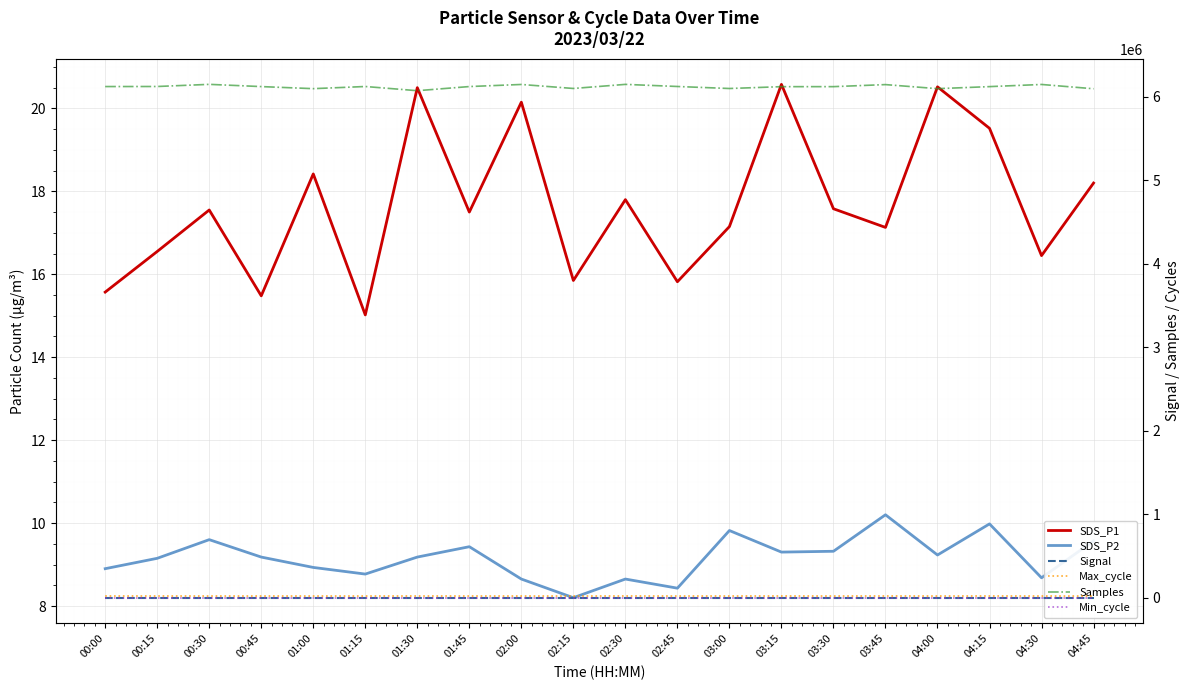

Reading left to right, transcribe all the data shown in this chart.

SDS_P1: 15.6	16.6	17.6	15.5	18.4	15.0	20.5	17.5	20.1	15.8	17.8	15.8	17.1	20.6	17.6	17.1	20.5	19.5	16.4	18.2
SDS_P2: 8.9	9.2	9.6	9.2	8.9	8.8	9.2	9.4	8.7	8.2	8.7	8.4	9.8	9.3	9.3	10.2	9.2	10.0	8.7	9.6
Signal: -77.0	-77.0	-77.0	-77.0	-77.0	-77.0	-76.0	-77.0	-77.0	-77.0	-77.0	-78.0	-77.0	-78.0	-77.0	-77.0	-78.0	-77.0	-78.0	-77.0
Max_cycle: 20411.0	20368.0	20021.0	20110.0	20021.0	20025.0	20367.0	20088.0	20021.0	20013.0	20462.0	20017.0	20182.0	20439.0	20014.0	20503.0	20021.0	20519.0	20010.0	20021.0
Samples: 6122056.0	6122748.0	6148338.0	6121611.0	6096795.0	6122644.0	6072334.0	6122013.0	6147049.0	6099036.0	6148072.0	6122813.0	6098606.0	6120720.0	6120965.0	6145426.0	6096777.0	6121255.0	6147029.0	6095577.0
Min_cycle: 23.0	23.0	23.0	23.0	23.0	23.0	23.0	23.0	23.0	23.0	23.0	23.0	23.0	23.0	23.0	23.0	23.0	23.0	23.0	23.0